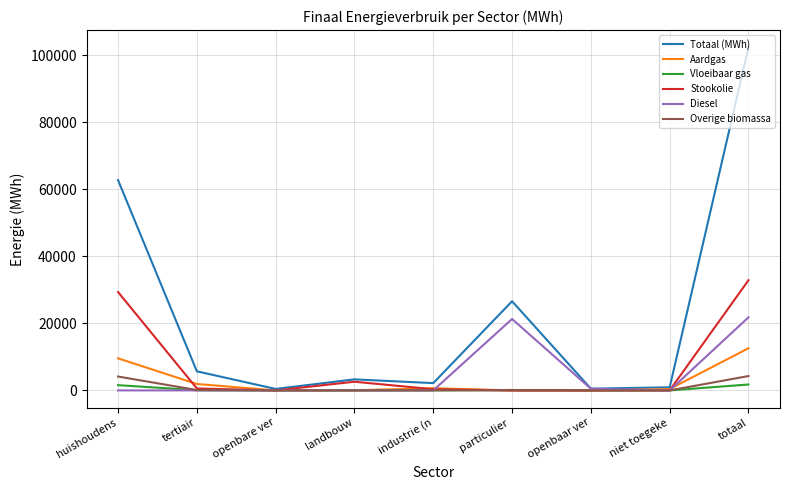

Which series has the widest spread of values?

Totaal (MWh)